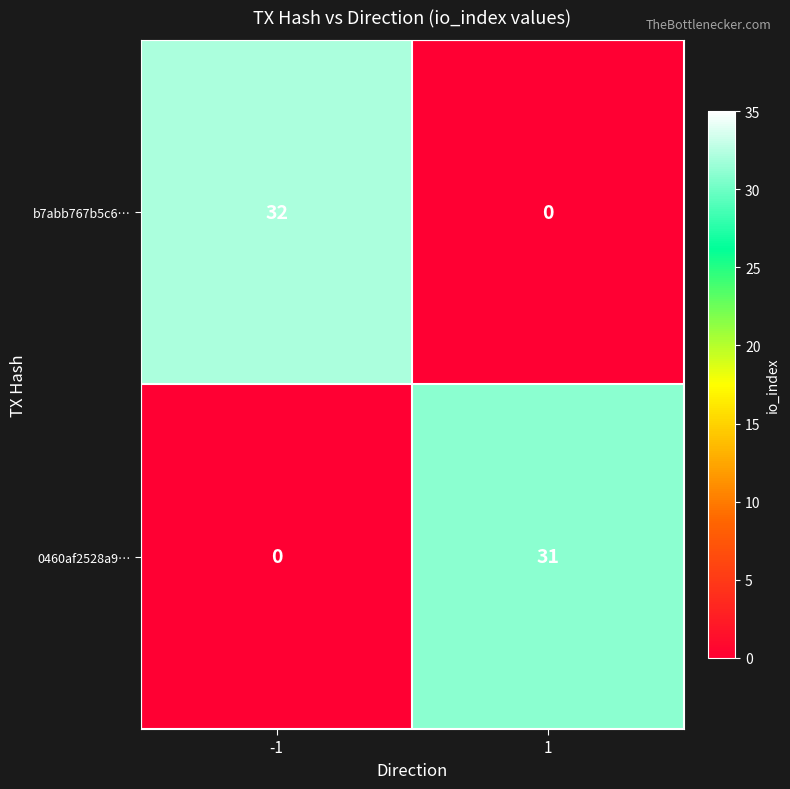

Which series has the widest spread of values?

b7abb767b5c6…